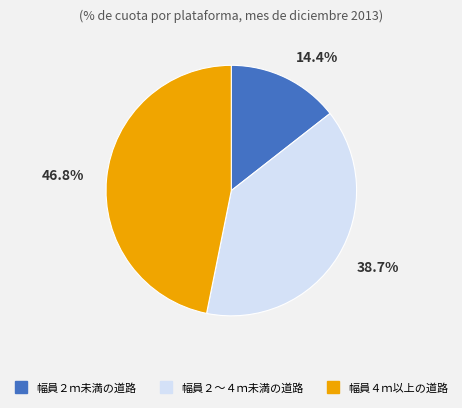

The 幅員２ｍ未満の道路 slice represents 14% of the pie. True or false?

True